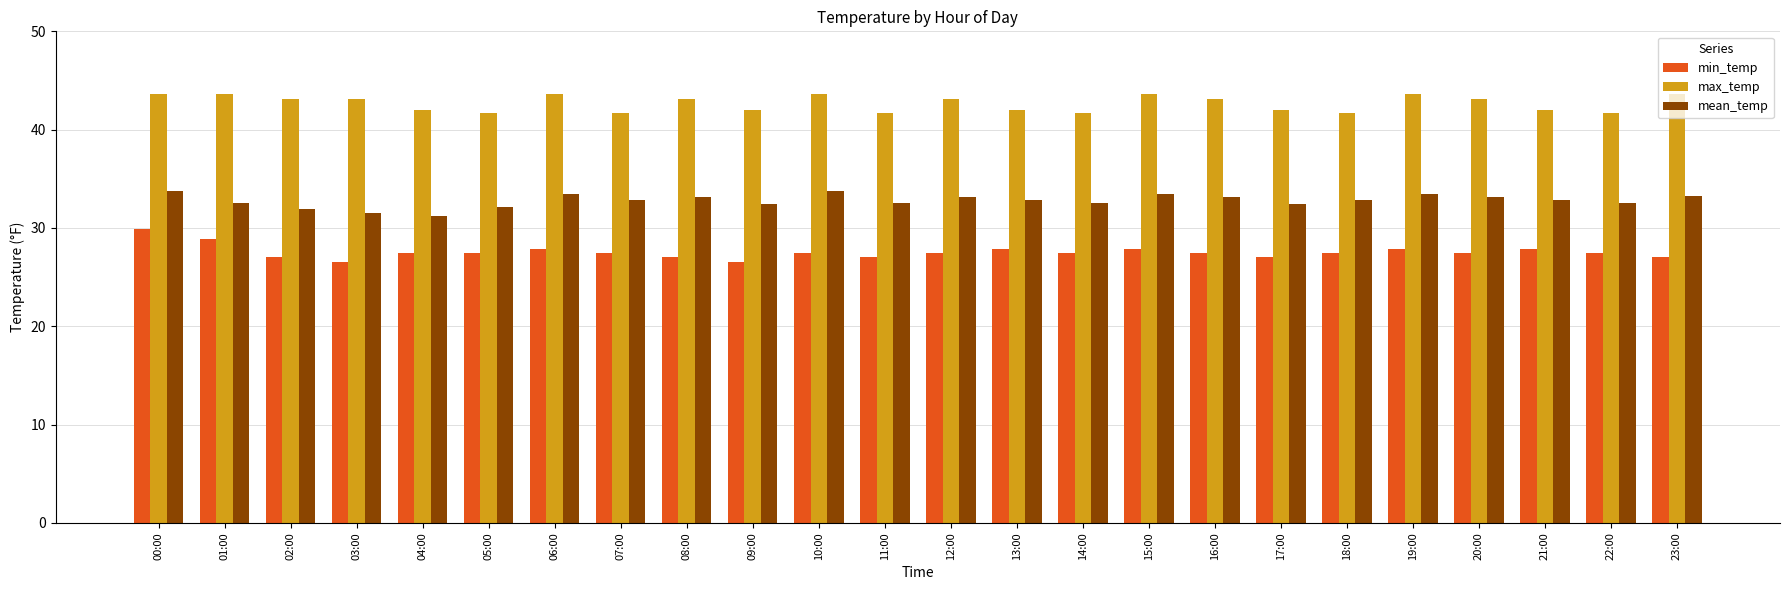

What is the total value across all series at 05:00?

101.2